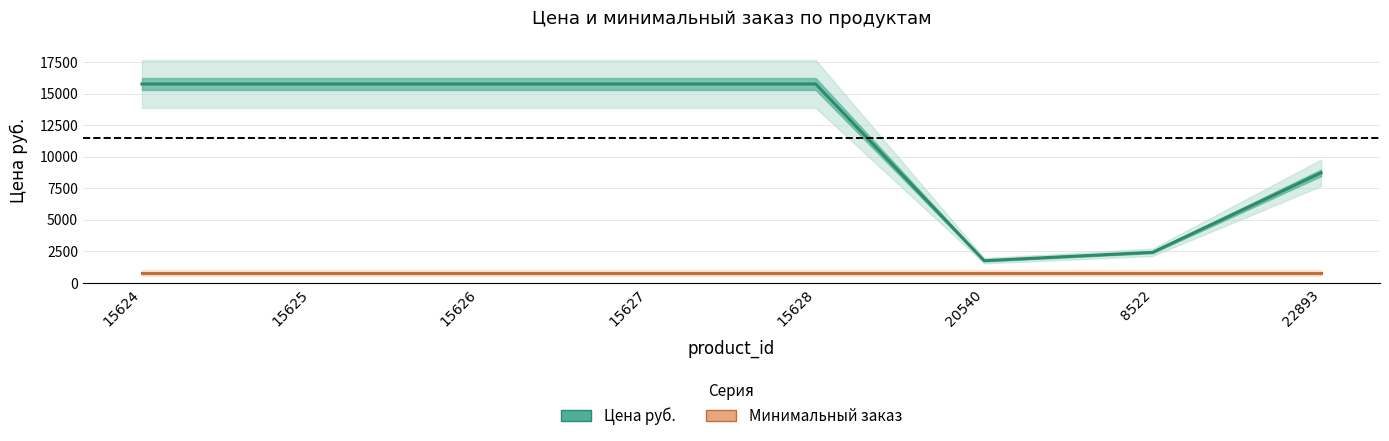

Reading right to left, transcribe all the data shown in this chart.

Цена руб.: 8723	2430	1765	15760	15760	15760	15760	15760
Минимальный заказ: 788	788	788	788	788	788	788	788